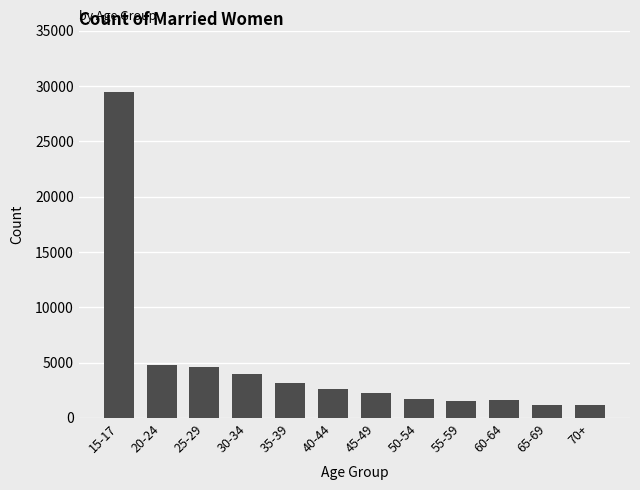

Between 15-17 and 45-49, which is larger?

15-17